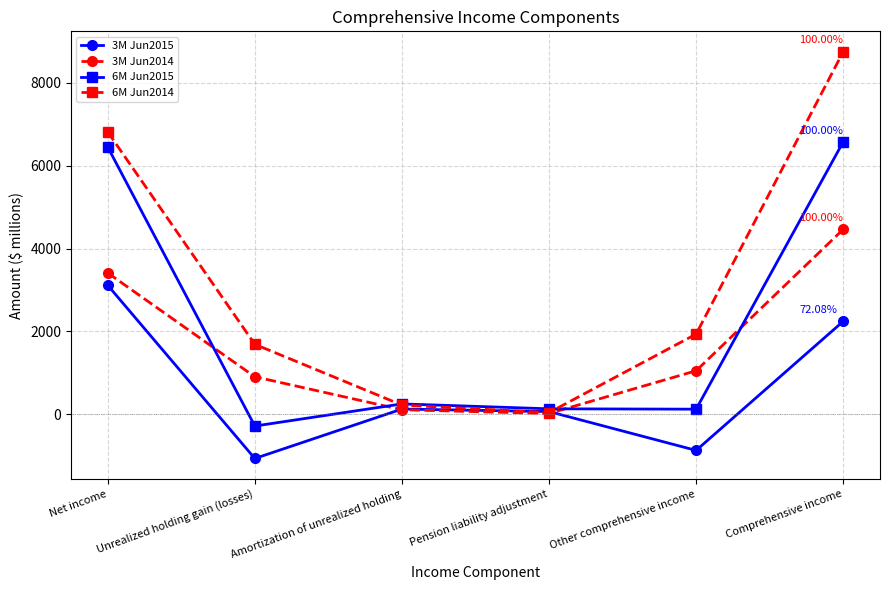

Read the 6M Jun2014 value at Other comprehensive income, to the nearest 50.

1950